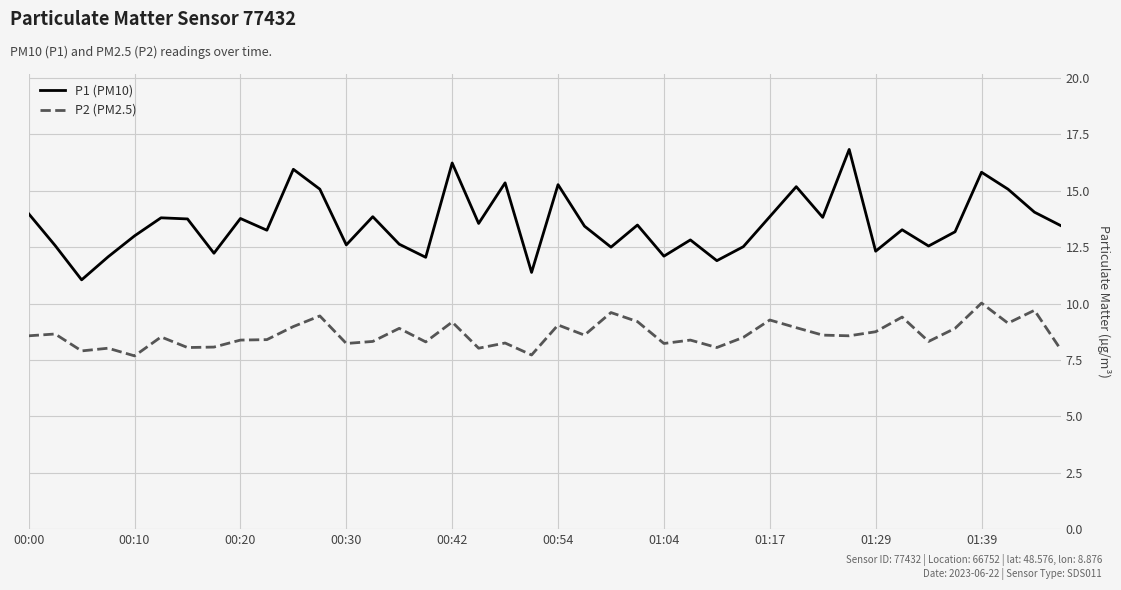

What is the difference between the maximum and minimum values in the P2 (PM2.5) series?

2.3